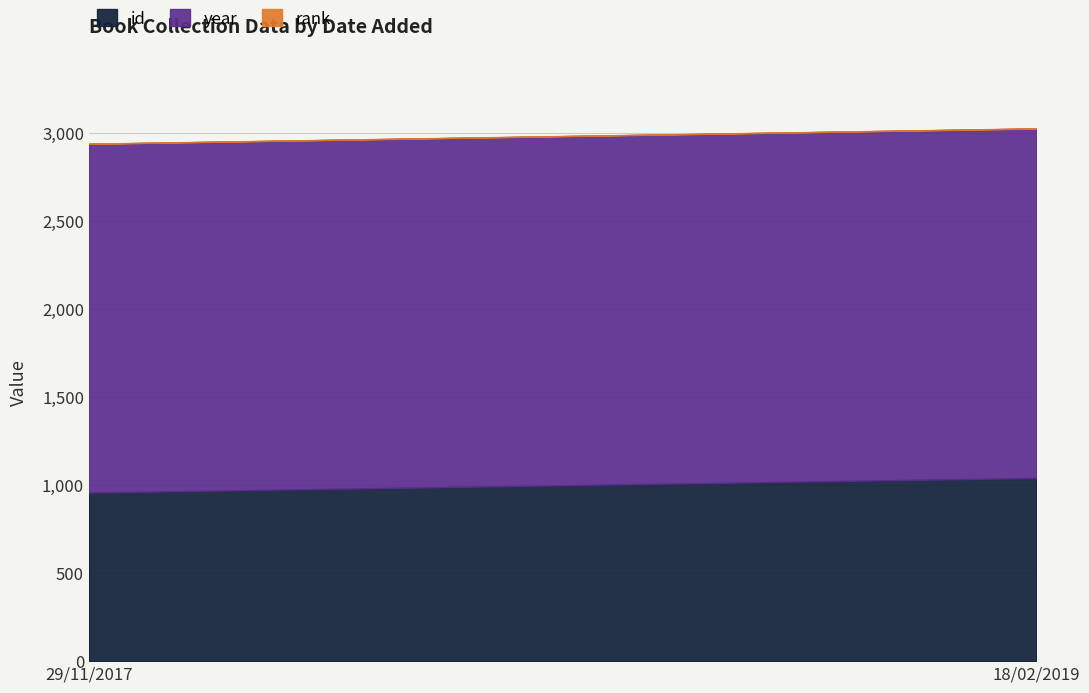

How many categories are shown in the chart?

2